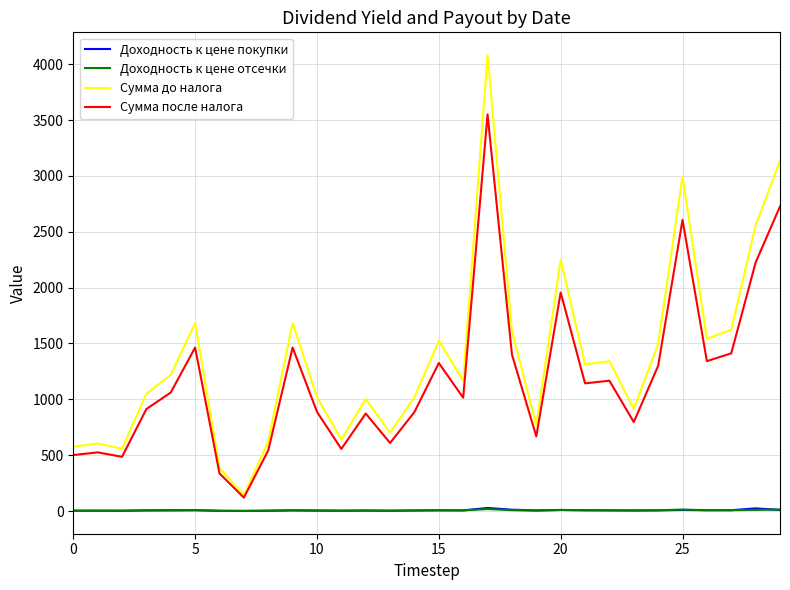

What is the greatest value displayed?

4082.4